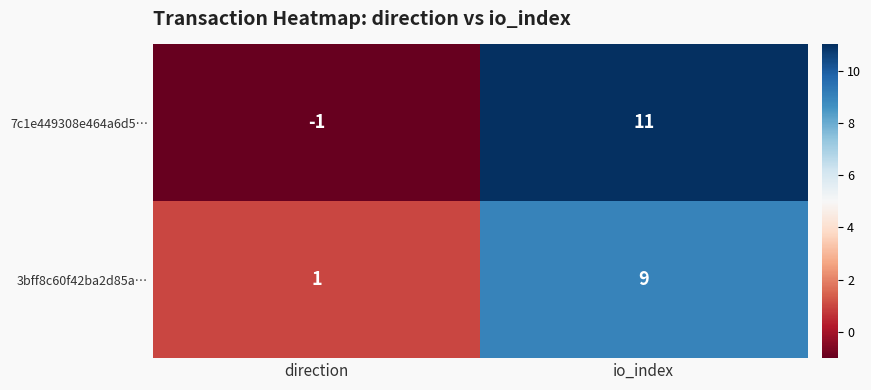

Reading left to right, transcribe all the data shown in this chart.

7c1e449308e464a6d5…: direction=-1	io_index=11
3bff8c60f42ba2d85a…: direction=1	io_index=9